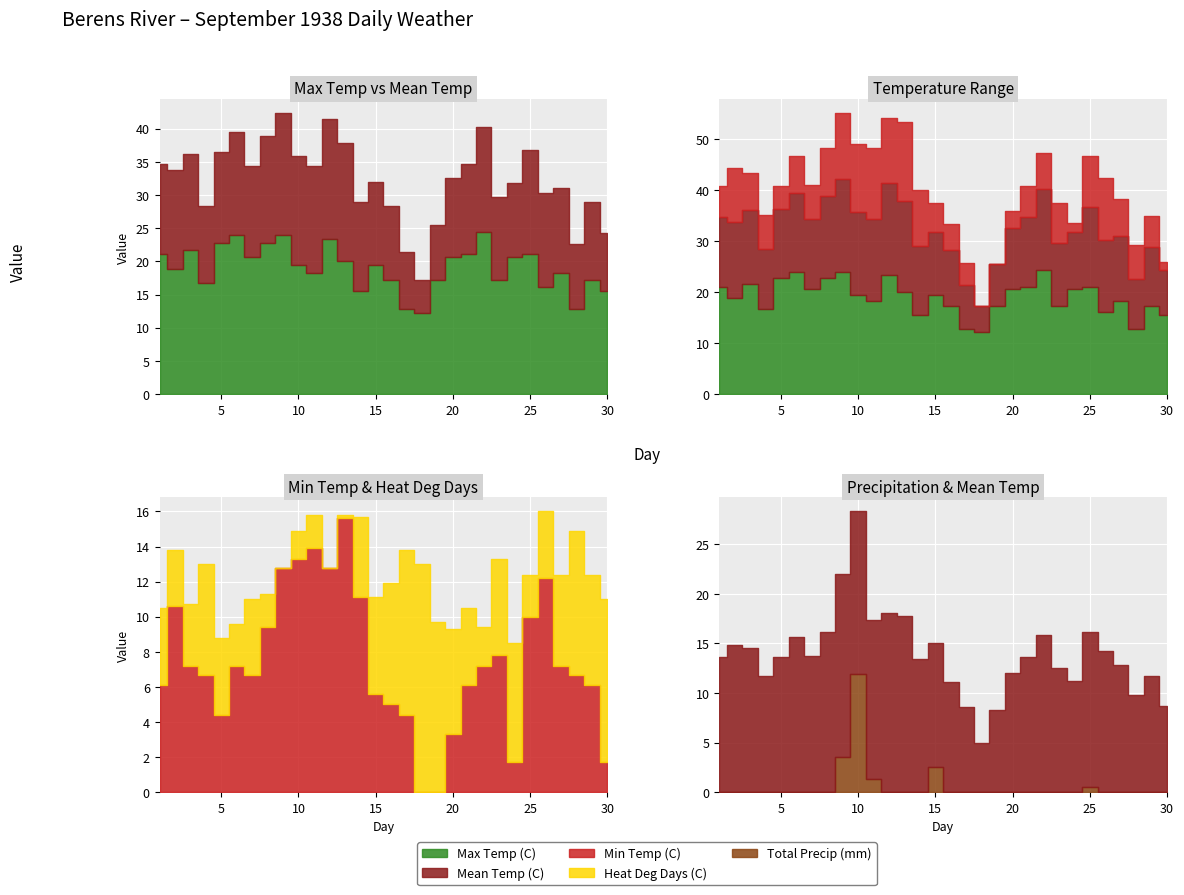

Reading left to right, what are all the values shown in this chart?

Max Temp (C): 21.1	18.9	21.7	16.7	22.8	23.9	20.6	22.8	23.9	19.4	18.3	23.3	20.0	15.6	19.4	17.2	12.8	12.2	17.2	20.6	21.1	24.4	17.2	20.6	21.1	16.1	18.3	12.8	17.2	15.6
Mean Temp (C): 13.6	14.8	14.5	11.7	13.6	15.6	13.7	16.1	18.4	16.4	16.1	18.1	17.8	13.4	12.5	11.1	8.6	5.0	8.3	12.0	13.6	15.8	12.5	11.2	15.6	14.2	12.8	9.8	11.7	8.7
Min Temp (C): 6.1	10.6	7.2	6.7	4.4	7.2	6.7	9.4	12.8	13.3	13.9	12.8	15.6	11.1	5.6	5.0	4.4	-2.2	-0.6	3.3	6.1	7.2	7.8	1.7	10.0	12.2	7.2	6.7	6.1	1.7
Heat Deg Days (C): 4.4	3.2	3.5	6.3	4.4	2.4	4.3	1.9	0.0	1.6	1.9	0.0	0.2	4.6	5.5	6.9	9.4	13.0	9.7	6.0	4.4	2.2	5.5	6.8	2.4	3.8	5.2	8.2	6.3	9.3
Total Precip (mm): 0.0	0.0	0.0	0.0	0.0	0.0	0.0	0.0	3.6	11.9	1.3	0.0	0.0	0.0	2.5	0.0	0.0	0.0	0.0	0.0	0.0	0.0	0.0	0.0	0.5	0.0	0.0	0.0	0.0	0.0